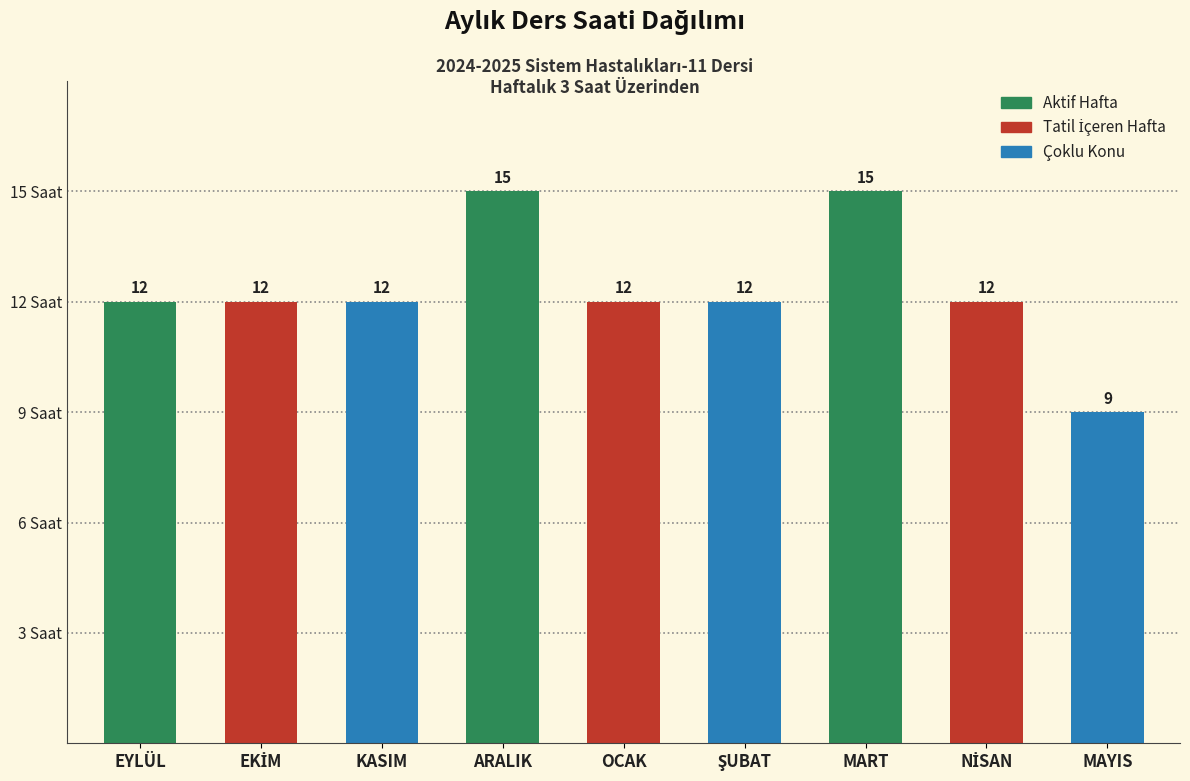

Reading left to right, list all the values displayed in this chart.

12	12	12	15	12	12	15	12	9